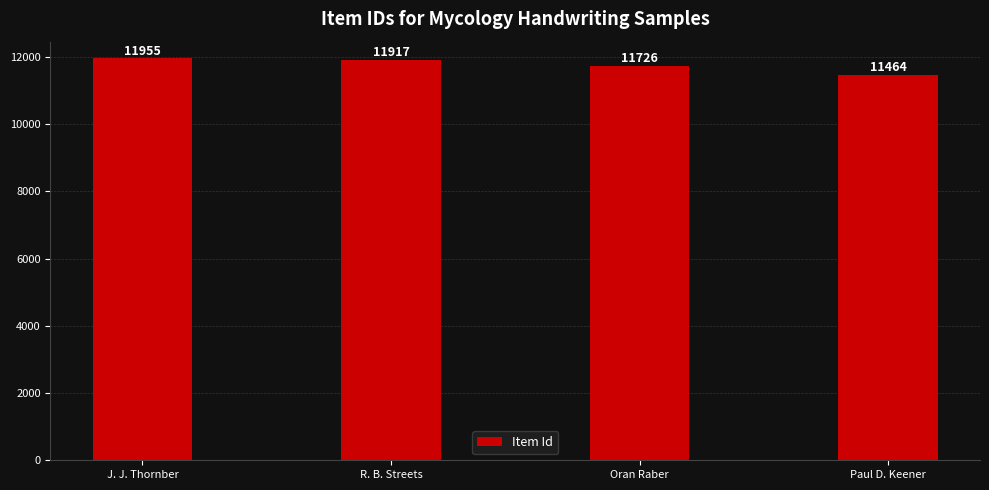

At which category does the chart reach its minimum across all series?

Paul D. Keener